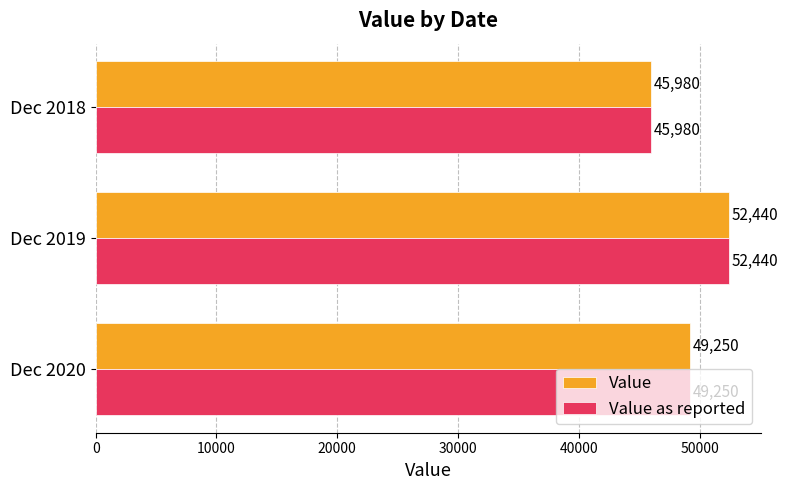

At which label is Value as reported closest to 49210?

Dec 2020